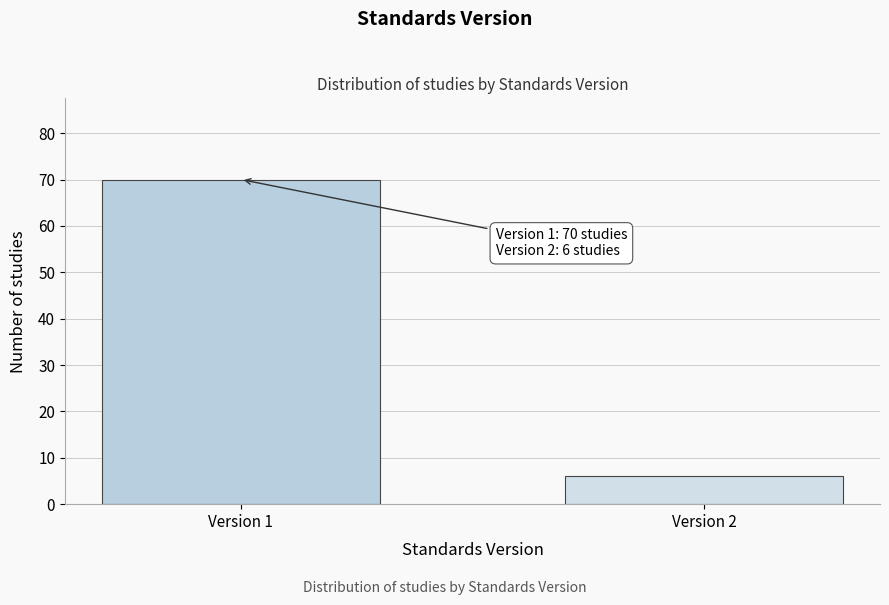

Reading left to right, transcribe all the data shown in this chart.

70	6